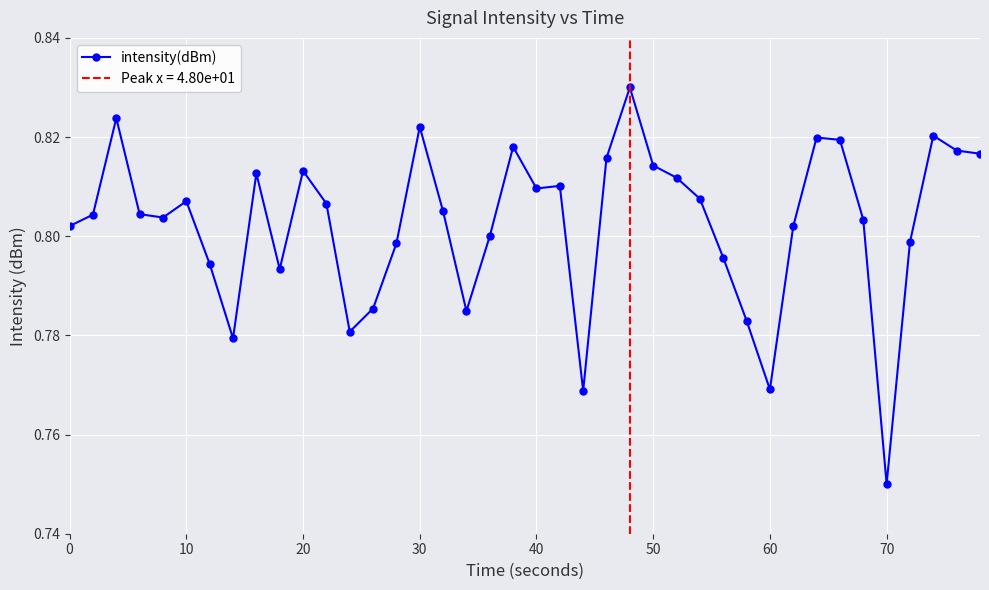

At which label is intensity(dBm) closest to 0?

70